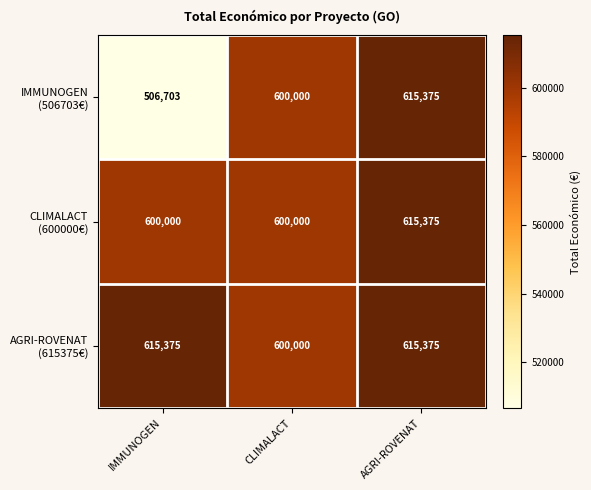

What is the maximum value shown in the chart?

615375